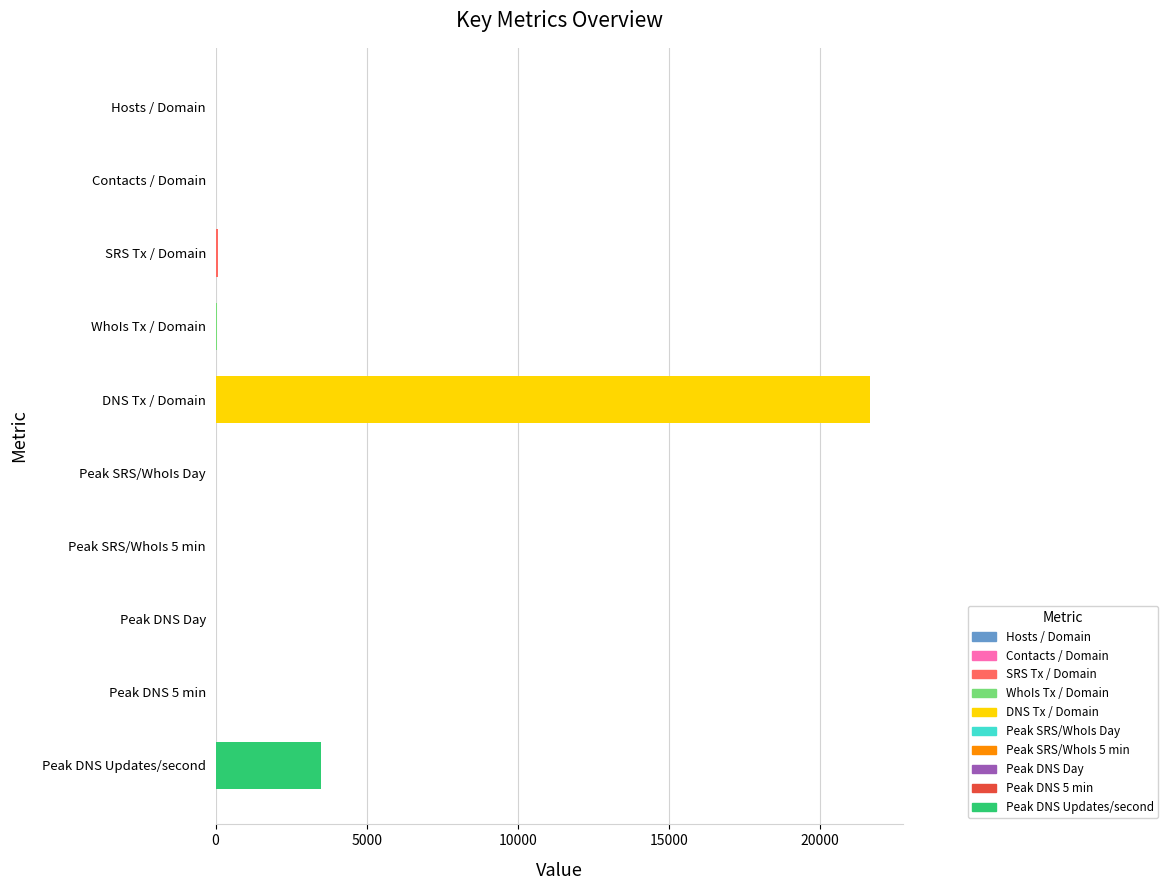

The value at DNS Tx / Domain is 21662.0. True or false?

True